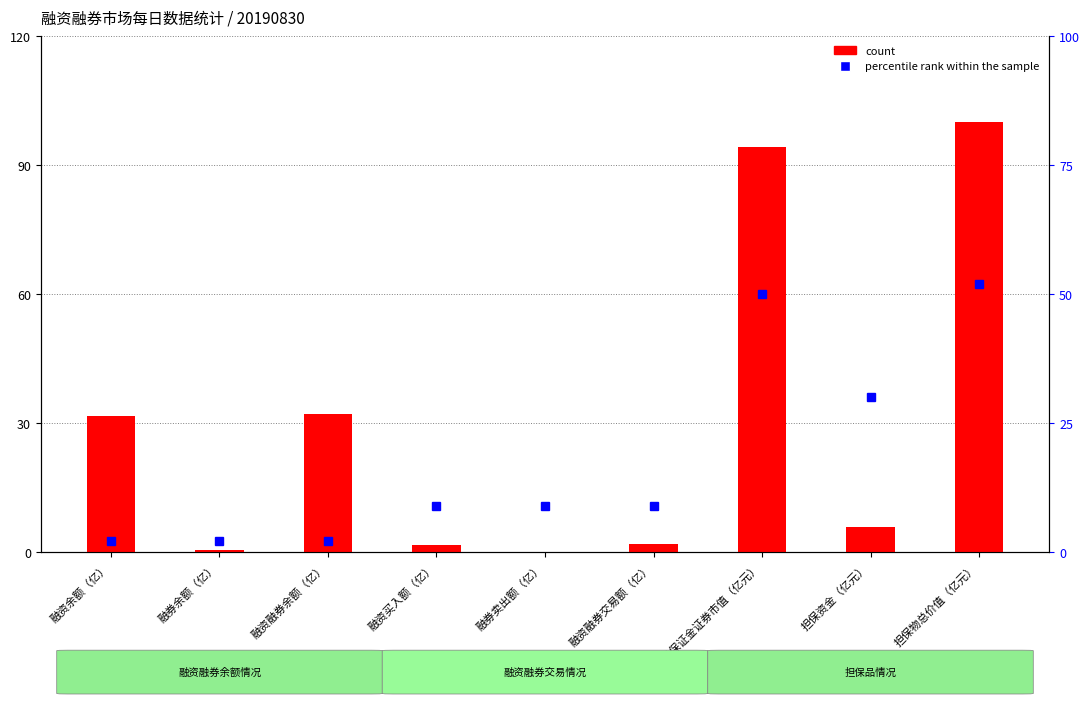

Does the chart contain stacked bars?

No